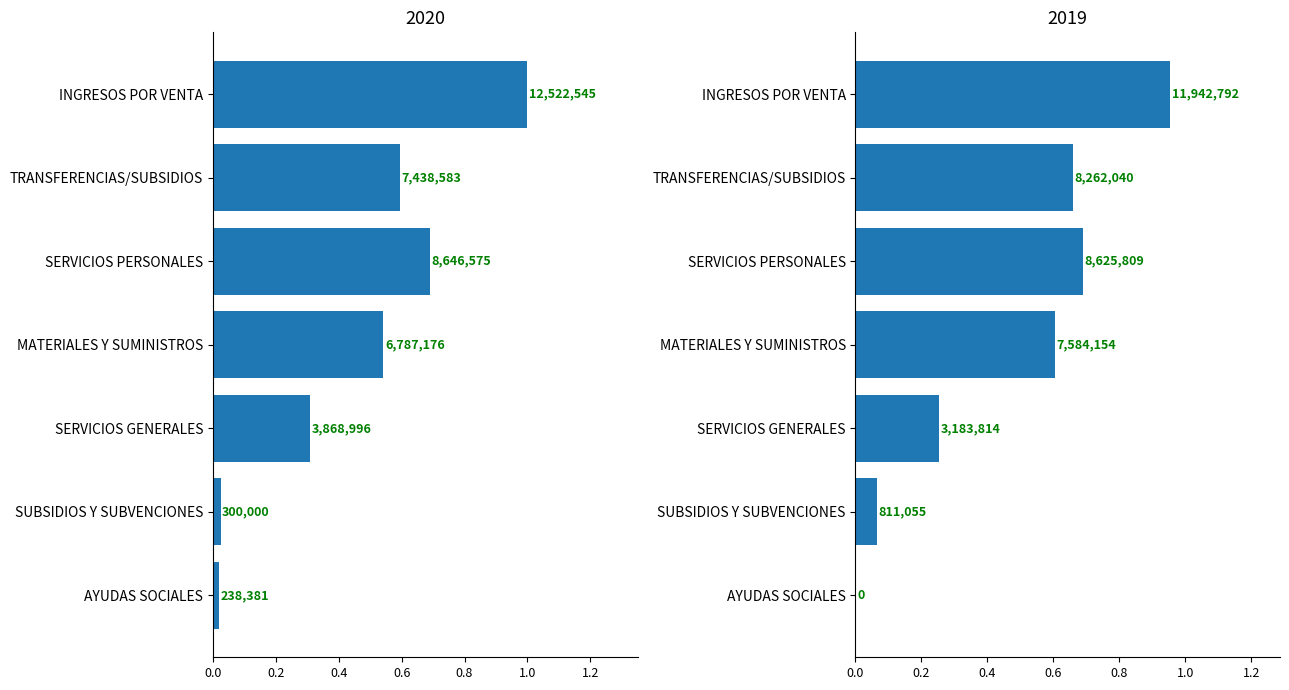

What is the difference between the second highest and second lowest values in the 2020 series?

0.7